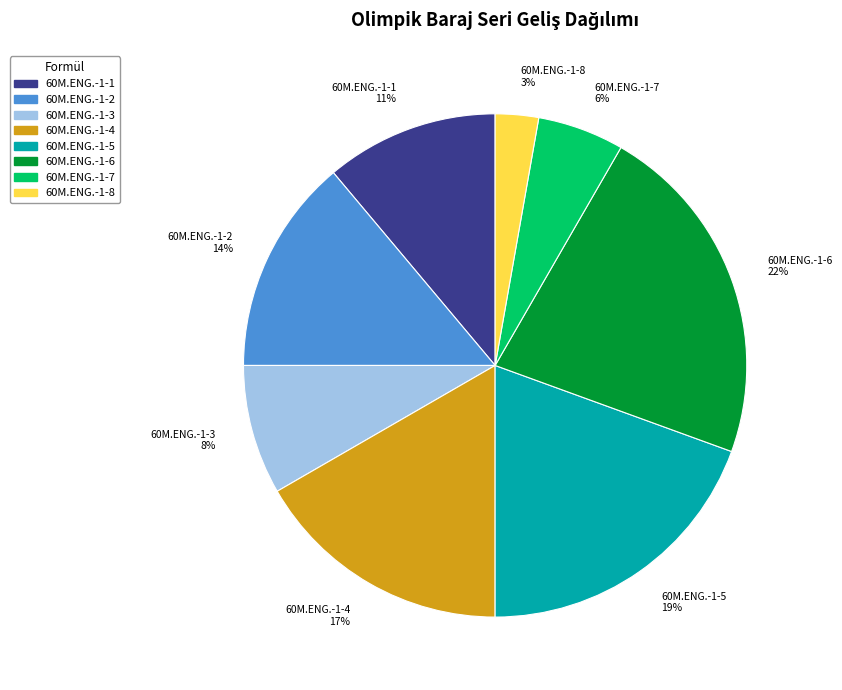

What is the largest slice in the pie chart?

60M.ENG.-1-6